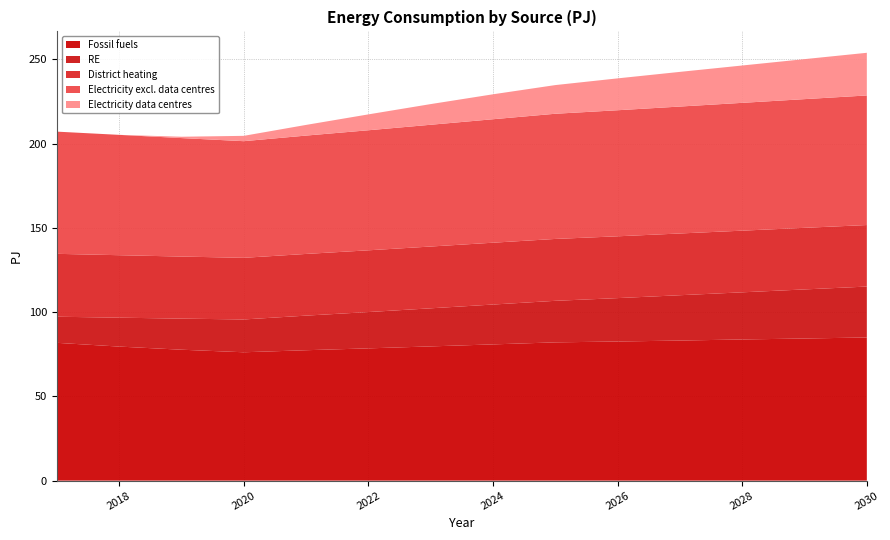

Which series has the largest total across all categories?

Fossil fuels